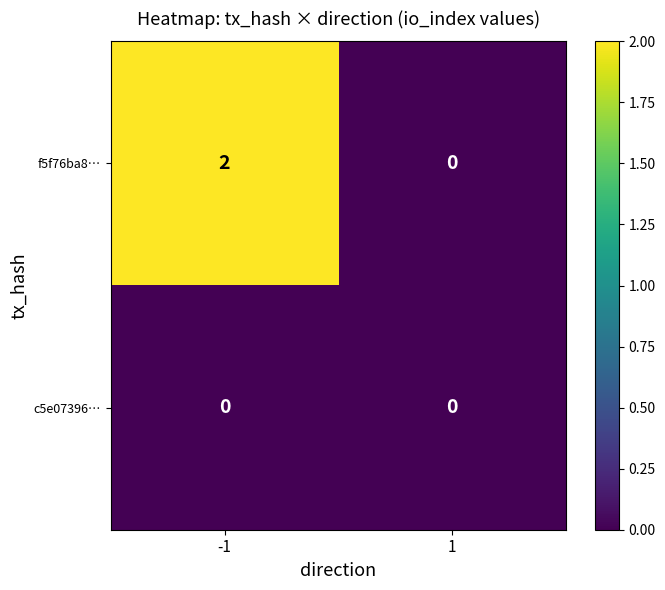

Which series has the largest total across all categories?

f5f76ba8…